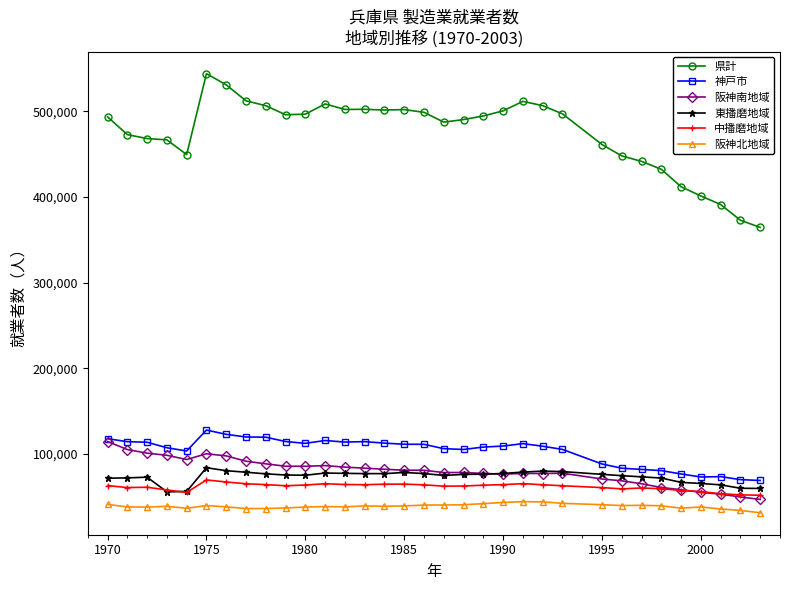

What is the minimum value shown in the chart?

31233